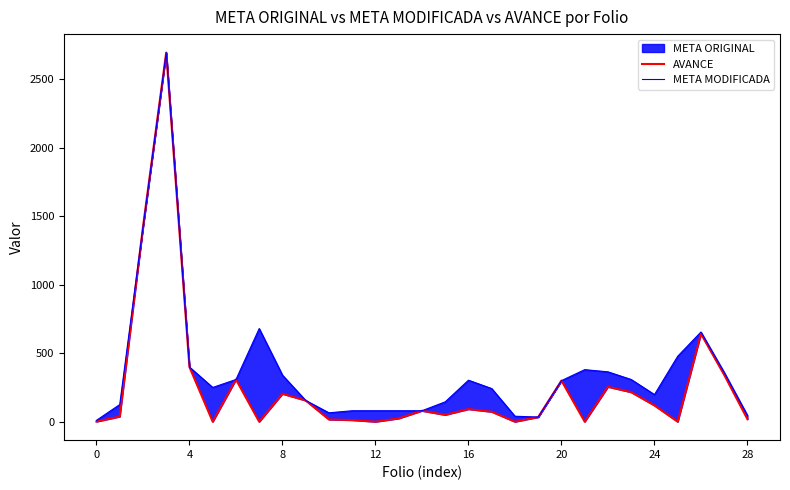

Is the value of META MODIFICADA at 12 greater than the value of AVANCE at 17?

Yes